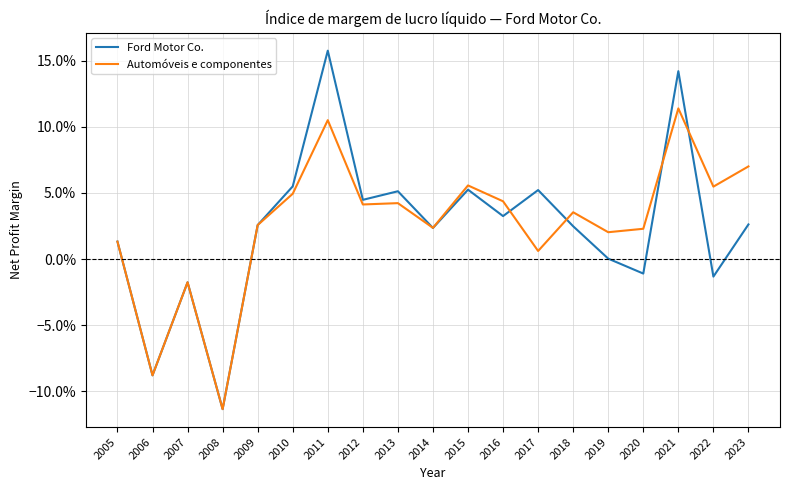

What are all the series names shown in the legend?

Ford Motor Co., Automóveis e componentes